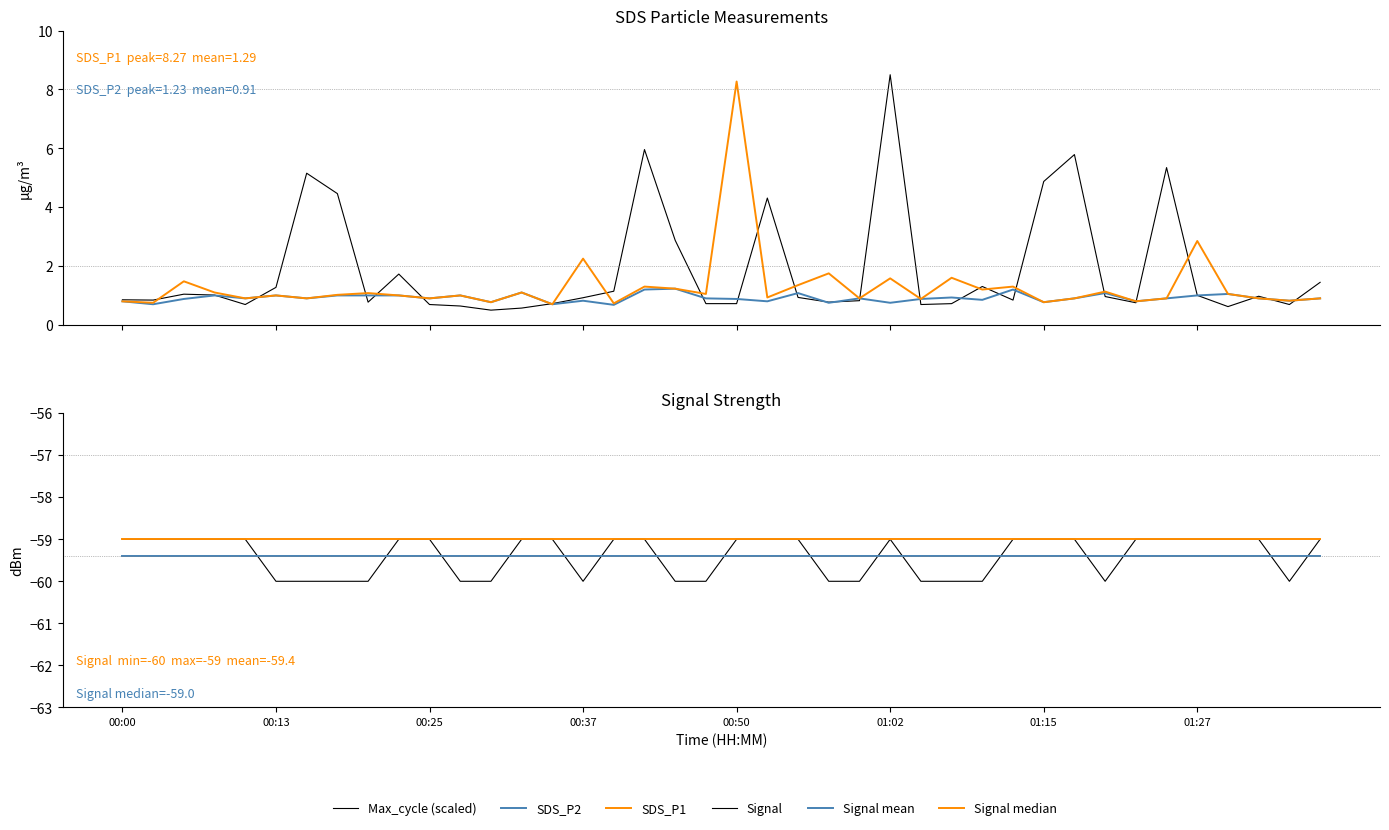

True or false: Signal median and SDS_P1 cross at least once.

False